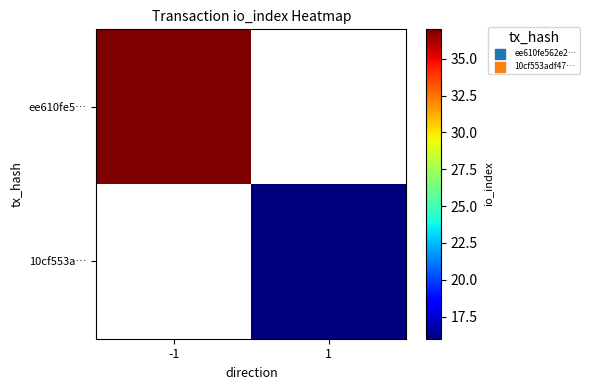

What is the highest value of the ee610fe5… series?

37.0